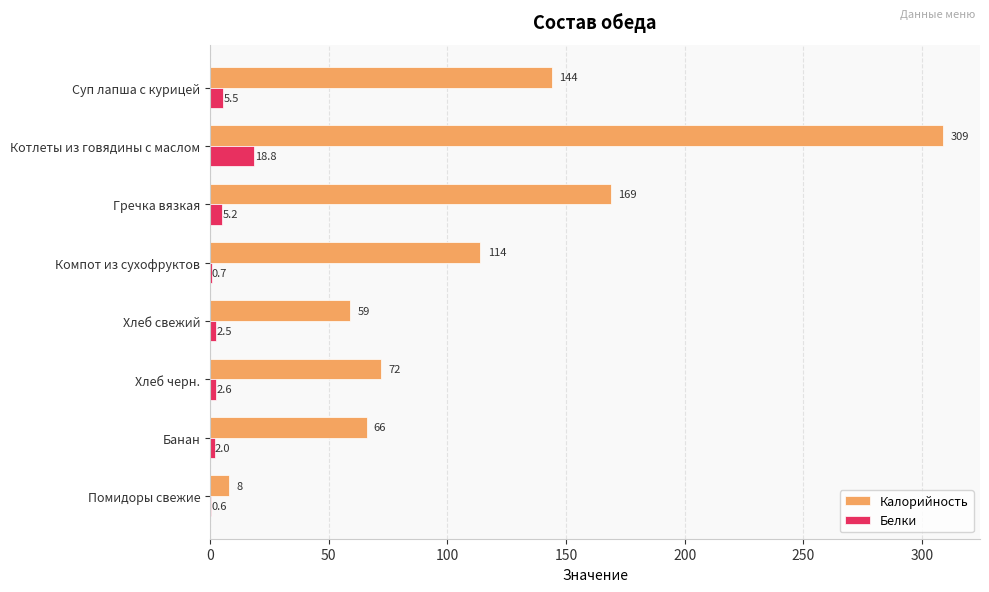

The Калорийность series shows 73.4 at Суп лапша с курицей. True or false?

False